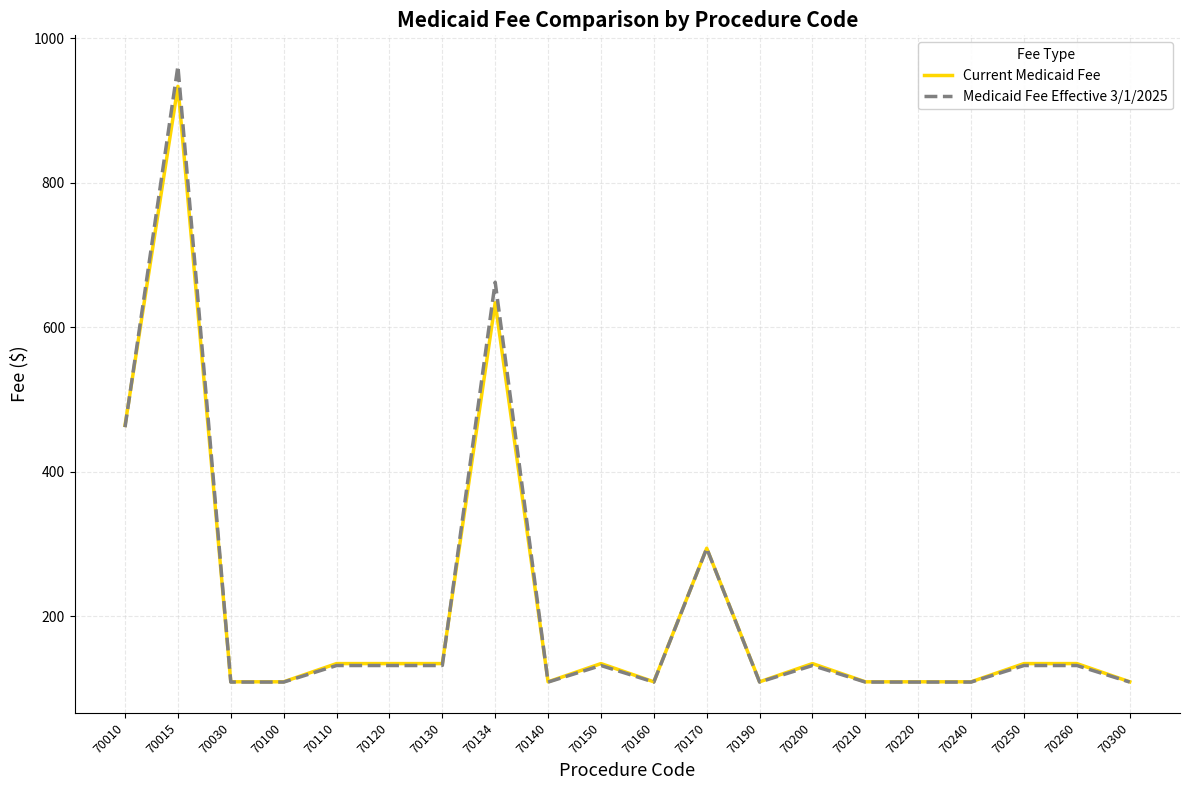

Reading left to right, list all the values displayed in this chart.

Current Medicaid Fee: 464.2	933.4	109.5	109.5	134.7	134.7	134.7	633.9	109.5	134.7	109.5	294.2	109.5	134.7	109.5	109.5	109.5	134.7	134.7	109.5
Medicaid Fee Effective 3/1/2025: 461.7	961.2	109.1	109.1	132.0	132.0	132.0	662.3	109.1	132.0	109.1	294.2	109.1	132.0	109.1	109.1	109.1	132.0	132.0	109.1